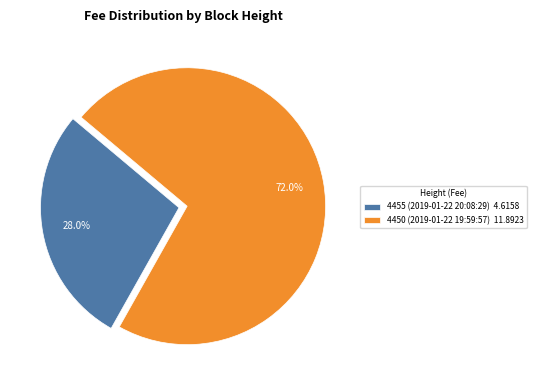

What is the smallest slice in the pie chart?

4455 (2019-01-22 20:08:29)